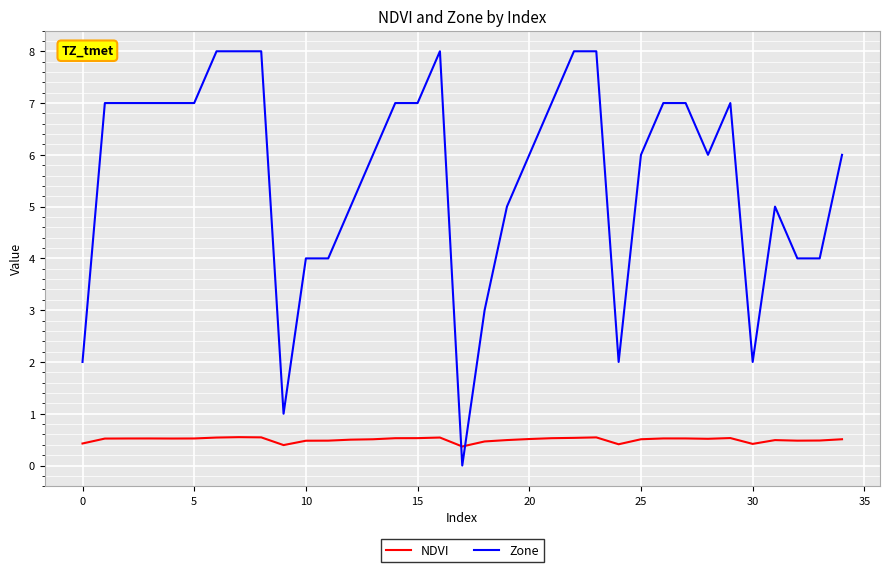

Does the chart have visible grid lines?

Yes